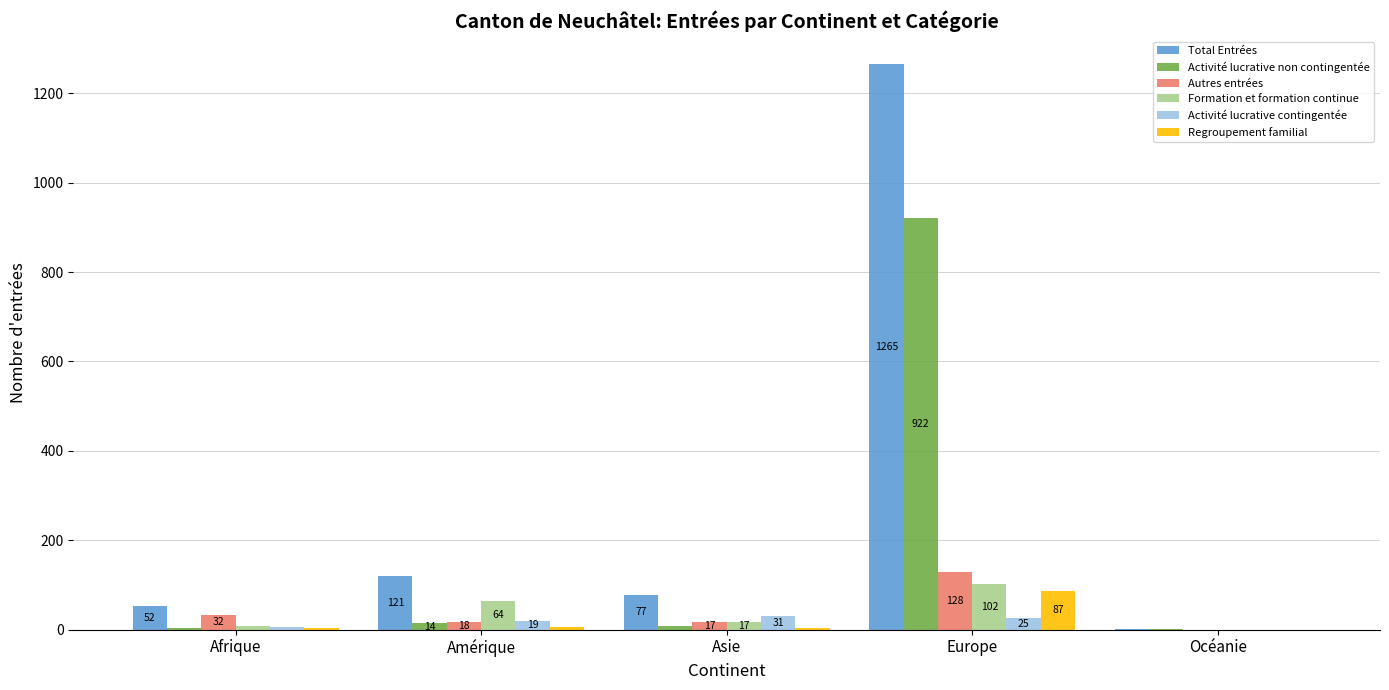

At which label is Autres entrées closest to 64?

Afrique